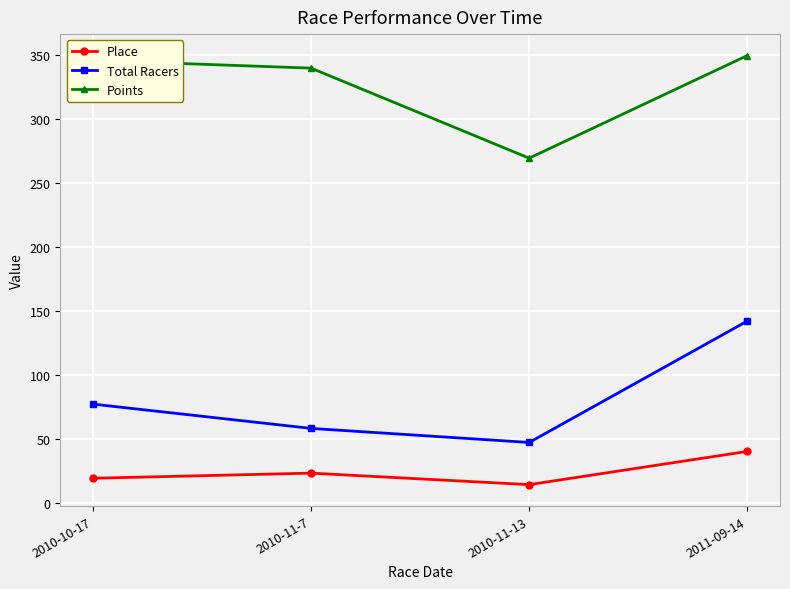

How many lines are shown in the chart?

3